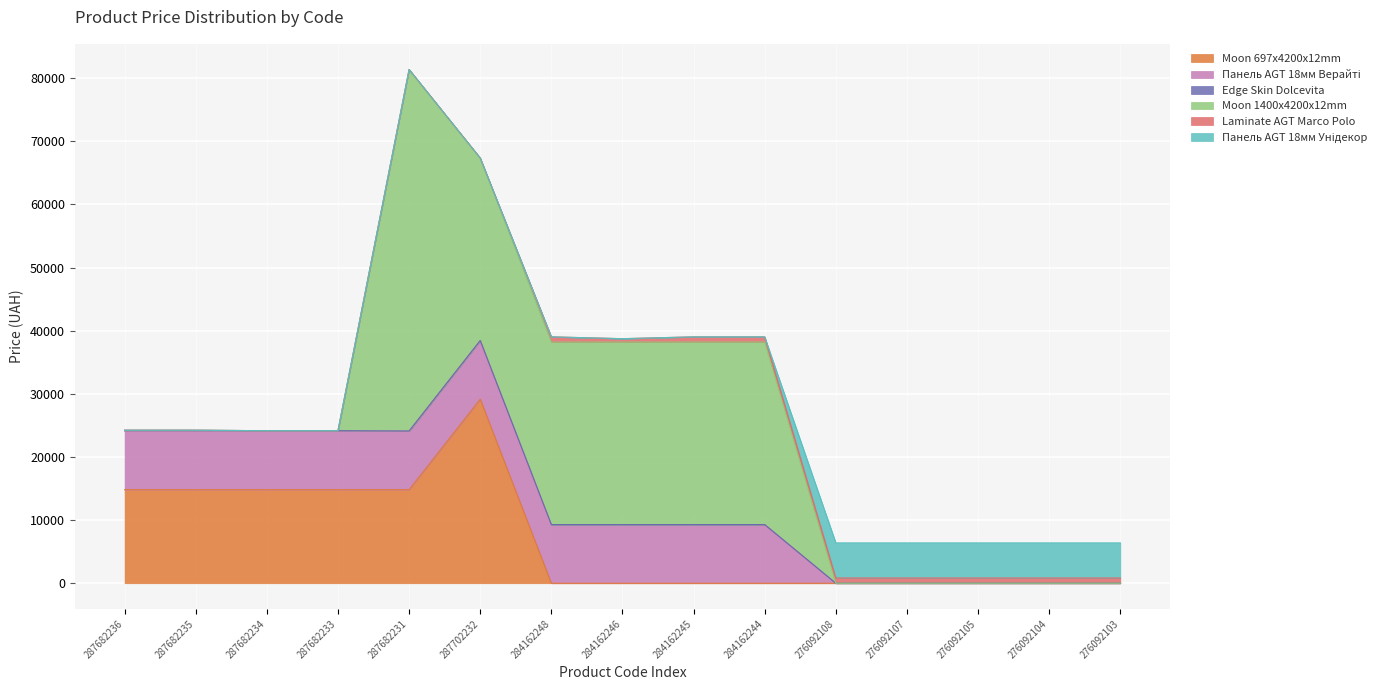

Reading left to right, transcribe all the data shown in this chart.

Moon 697x4200x12mm: 14817.6	14817.6	14817.6	14817.6	14817.6	29152.3	0.0	0.0	0.0	0.0	0.0	0.0	0.0	0.0	0.0
Панель AGT 18мм Верайті: 9290.5	9290.5	9290.5	9290.5	9290.5	9290.5	9290.5	9290.5	9290.5	9290.5	0.0	0.0	0.0	0.0	0.0
Edge Skin Dolcevita: 111.8	111.8	55.9	55.9	0.0	0.0	0.0	0.0	0.0	0.0	0.0	0.0	0.0	0.0	0.0
Moon 1400x4200x12mm: 0.0	0.0	0.0	0.0	57258.0	28901.7	28901.7	28901.7	28901.7	28901.7	0.0	0.0	0.0	0.0	0.0
Laminate AGT Marco Polo: 0.0	0.0	0.0	0.0	0.0	0.0	831.5	540.5	831.5	831.5	831.5	831.5	831.5	831.5	831.5
Панель AGT 18мм Унідекор: 0.0	0.0	0.0	0.0	0.0	0.0	0.0	0.0	0.0	0.0	5560.3	5560.3	5560.3	5560.3	5560.3